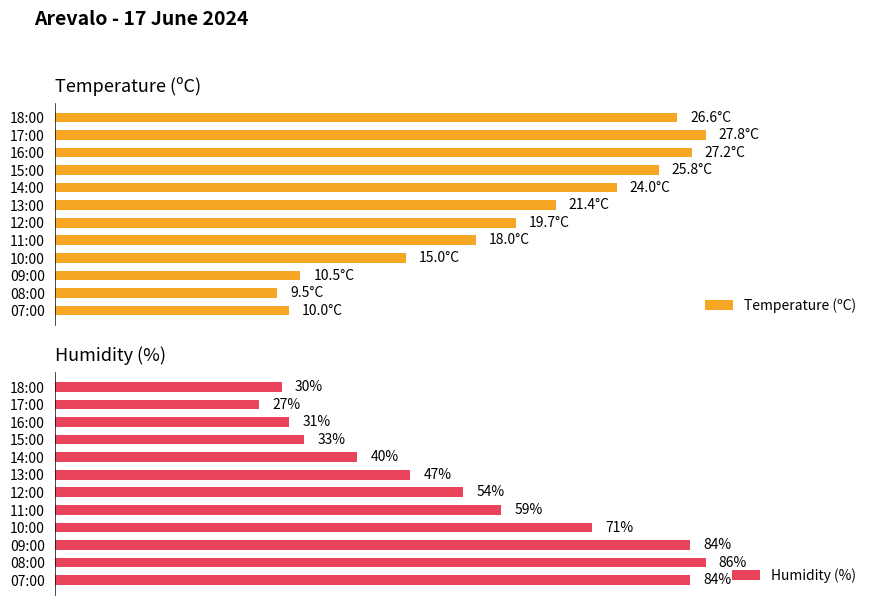

What is the maximum value for Humidity (%)?

86.0